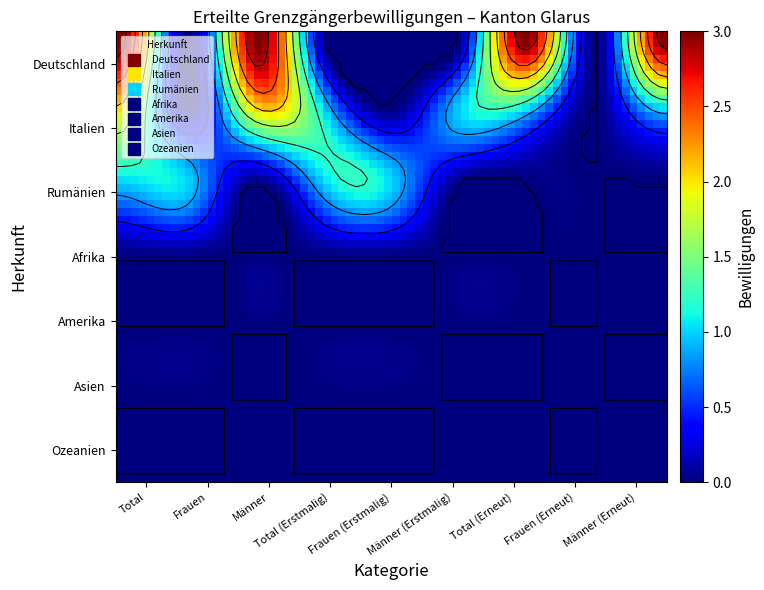

Rank the series at Männer (Erneut) from lowest to highest value.

Rumänien, Afrika, Amerika, Asien, Ozeanien, Italien, Deutschland